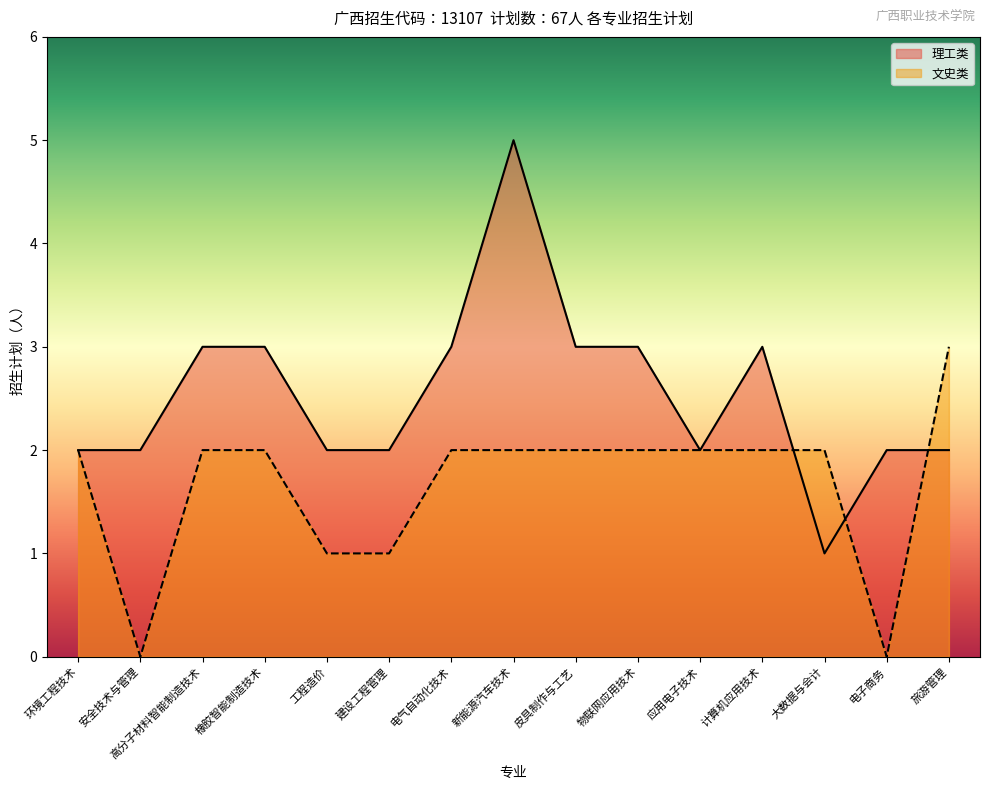

Reading left to right, extract all data points from this chart.

2	2	3	3	2	2	3	5	3	3	2	3	1	2	2